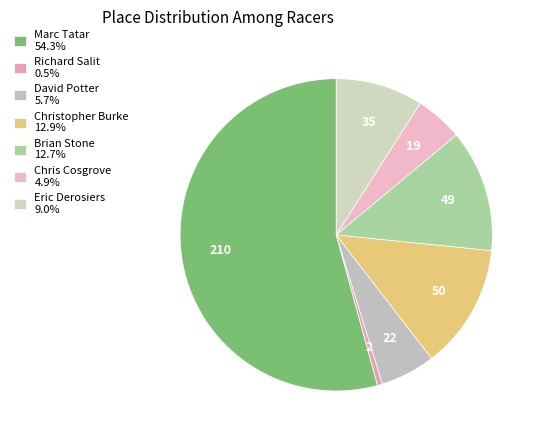

Approximately how many times larger is the value at Chris Cosgrove compared to Christopher Burke?

0.4